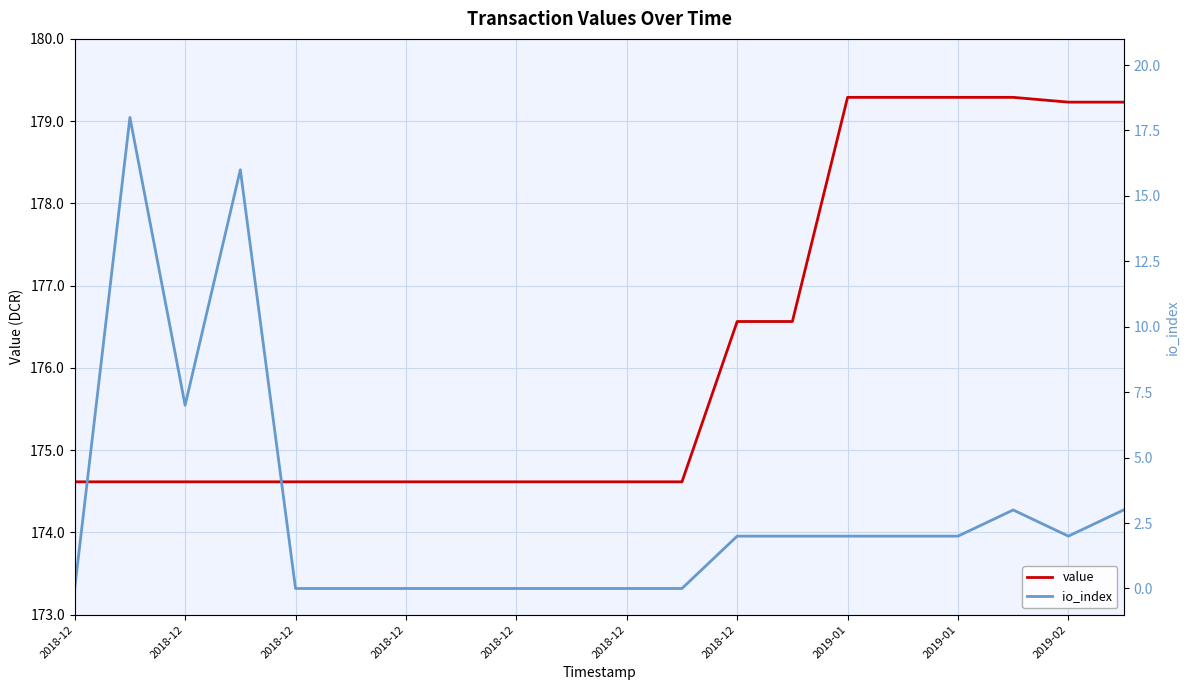

What are all the series names shown in the legend?

value, io_index